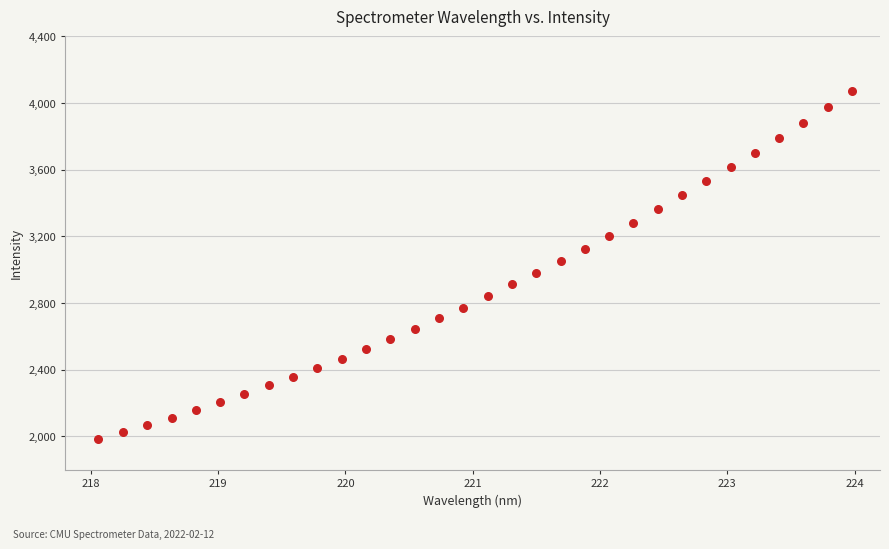

What is the range of X values (max minus min)?

5.9